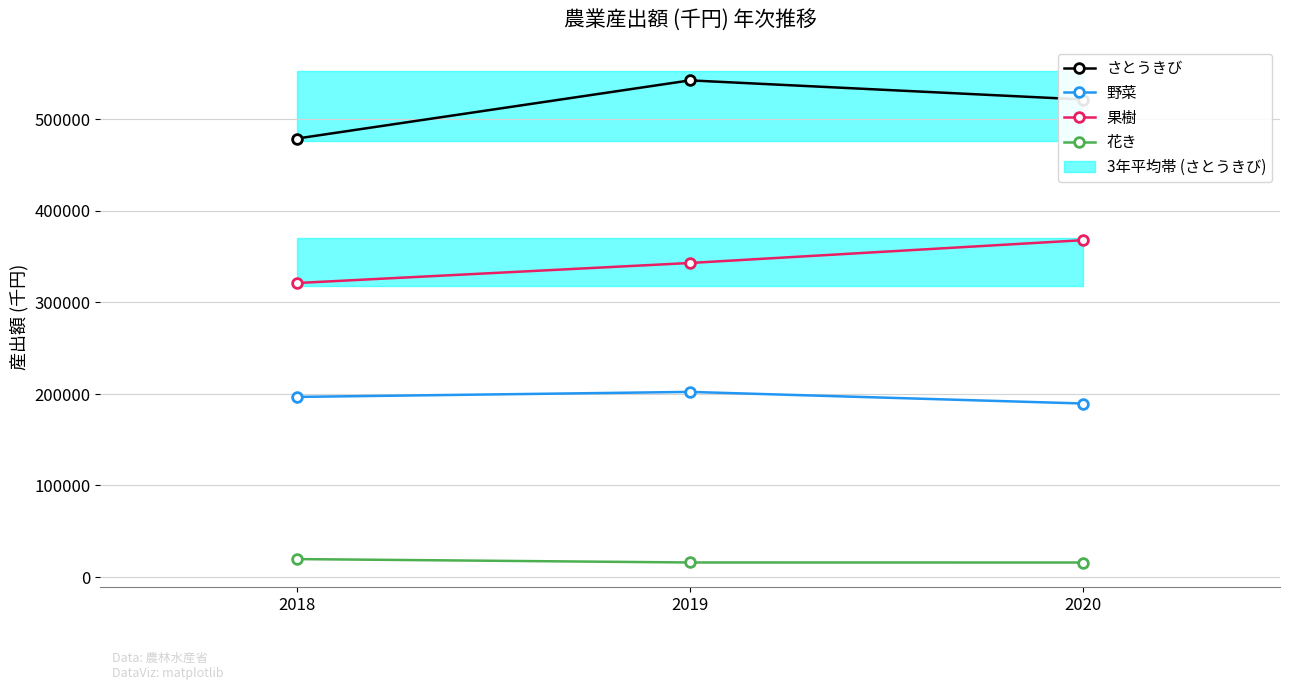

What is the lowest value of the さとうきび series?

478686